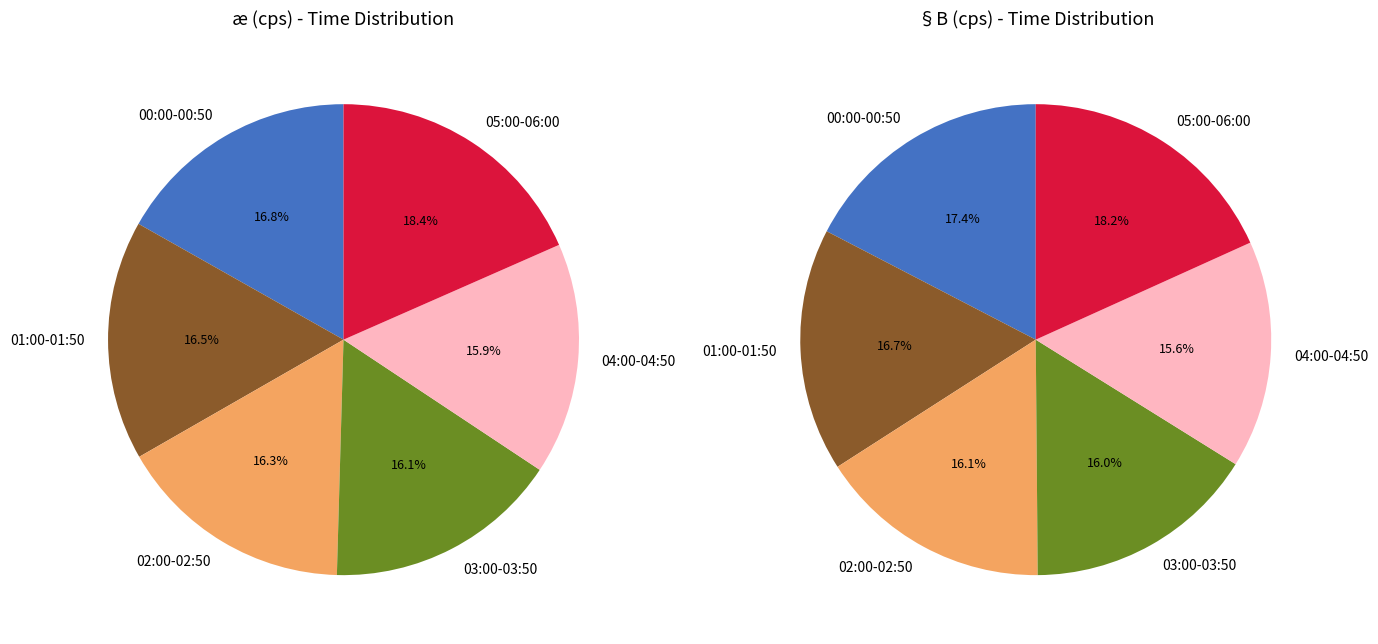

Is 03:40 the majority of the pie?

No